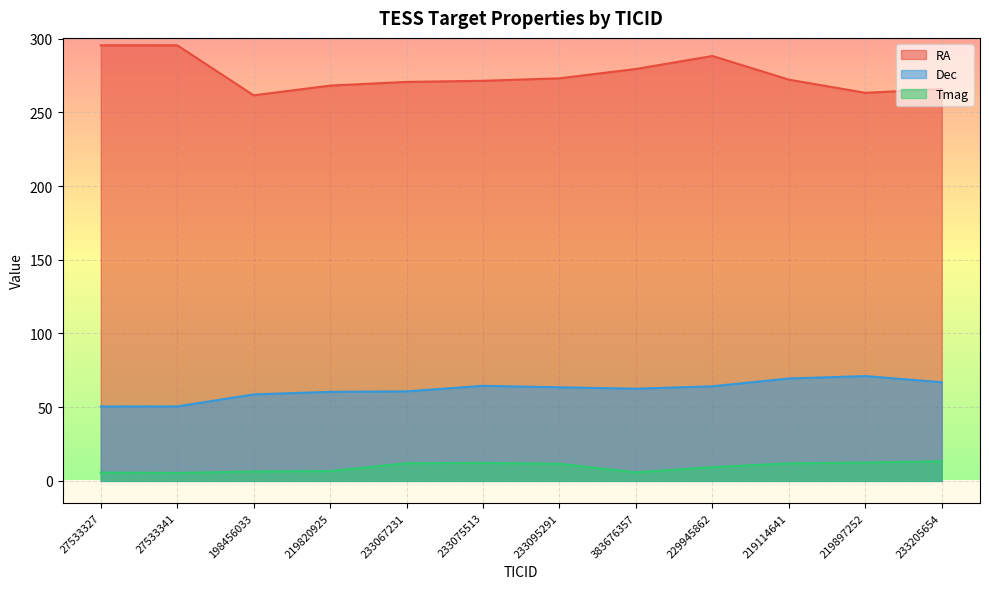

Is the value of RA at 383676357 greater than the value of Tmag at 219820925?

Yes